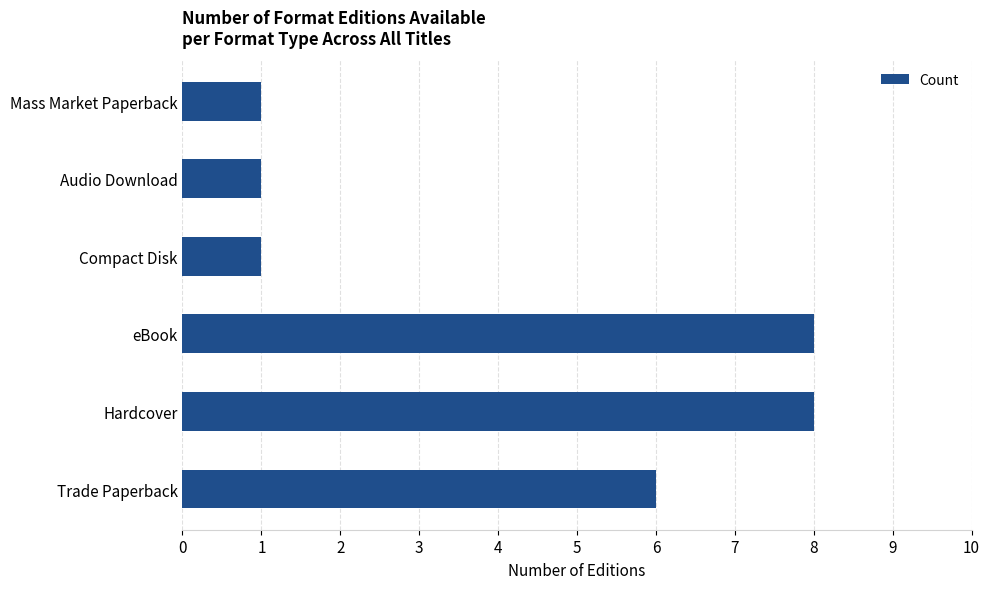

What is the maximum value shown in the chart?

8